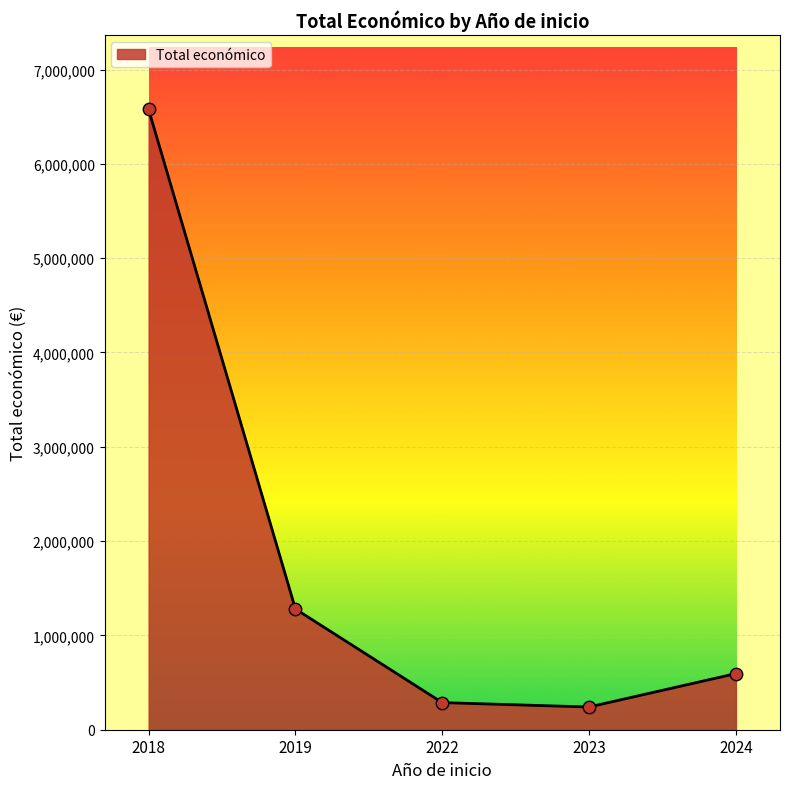

Which has a higher value, 2019 or 2018?

2018